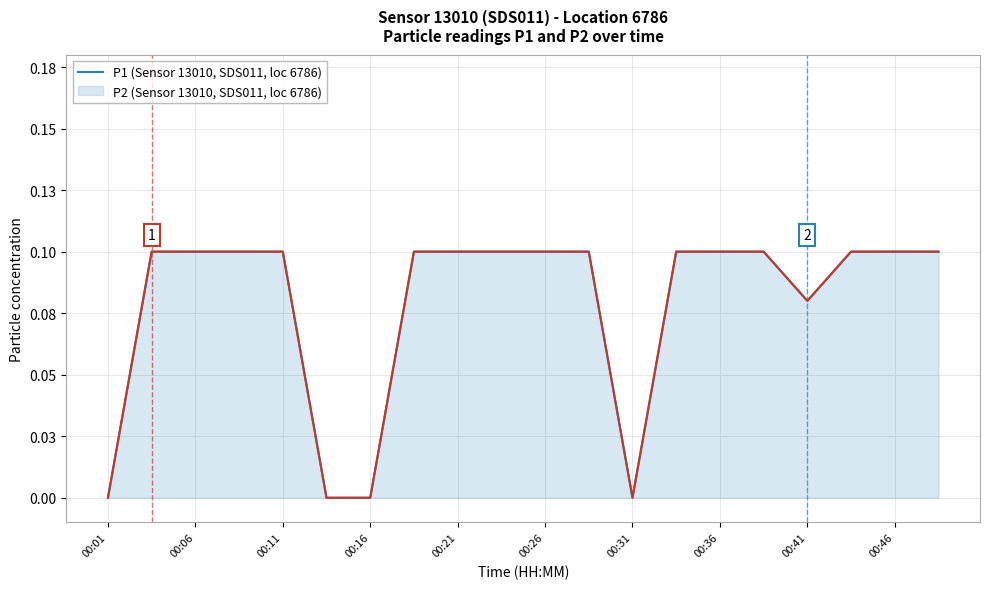

Does the chart have visible grid lines?

Yes